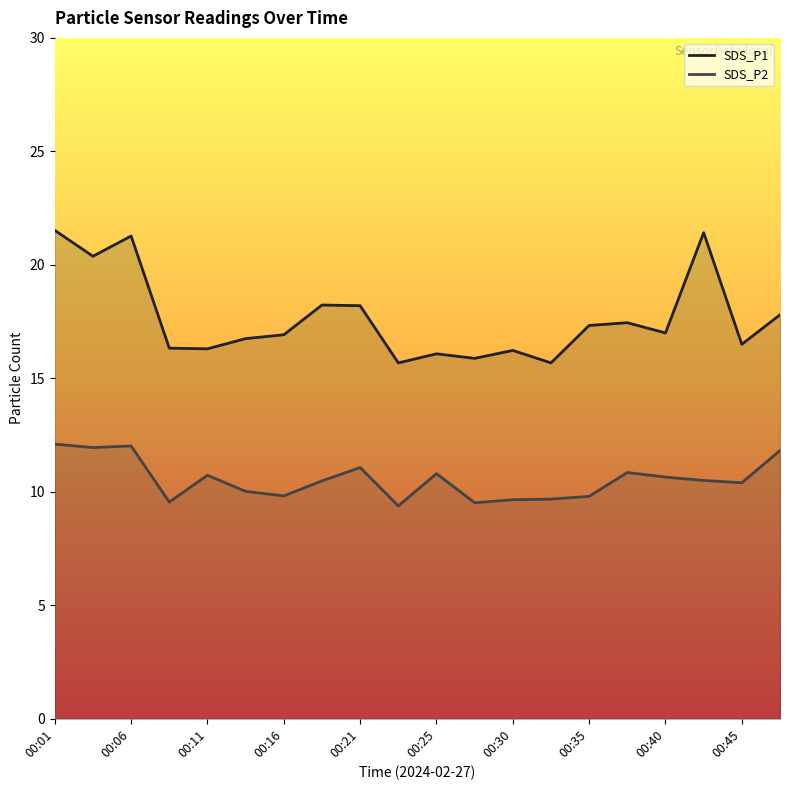

What is the lowest value of the SDS_P2 series?

9.4